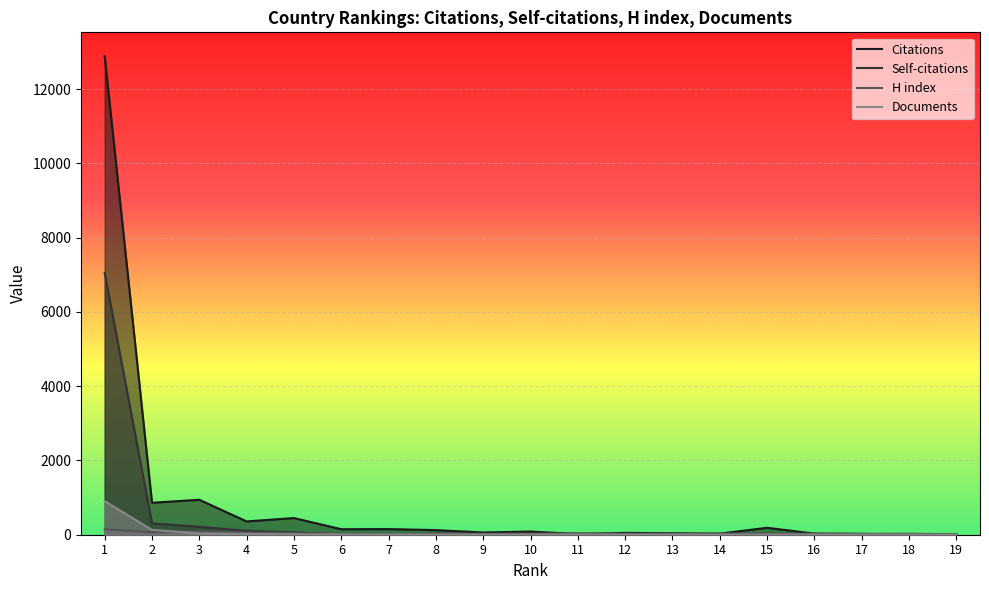

At which label is H index closest to 78?

2